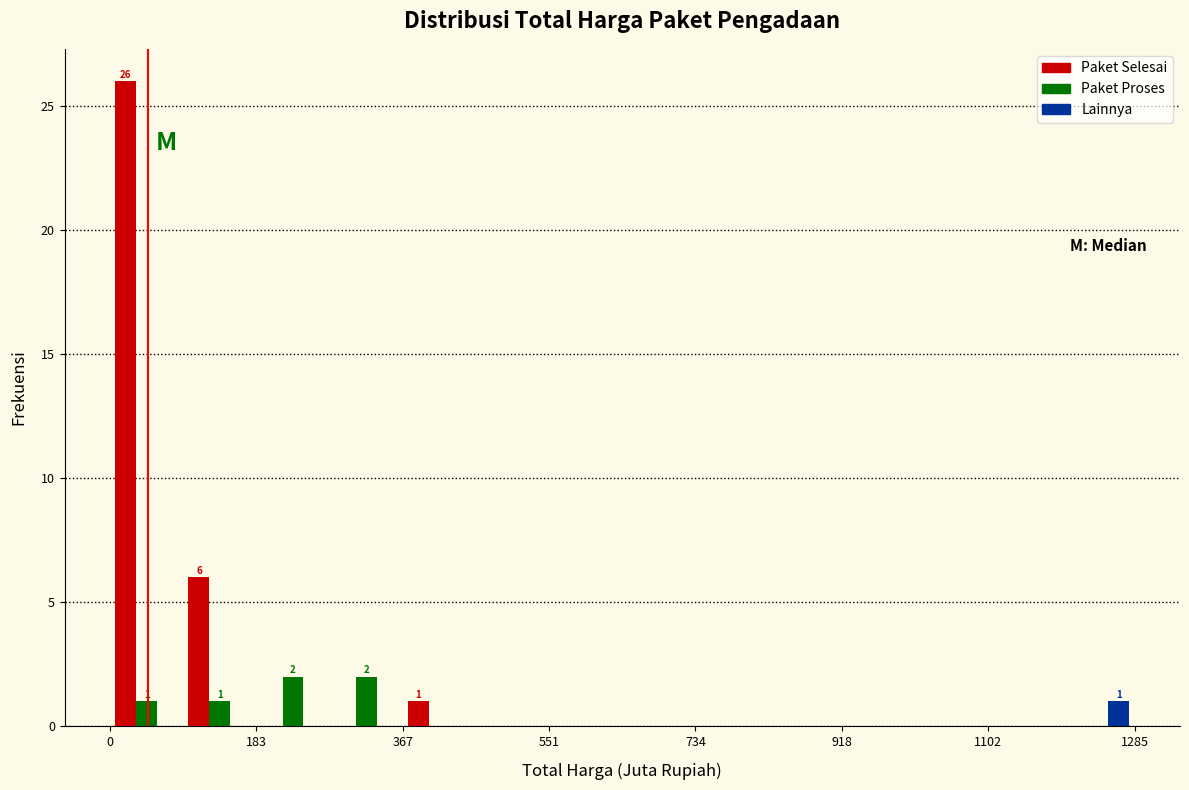

In the Lainnya series, which range on the x-axis has the tallest bar?

1200 to 1280